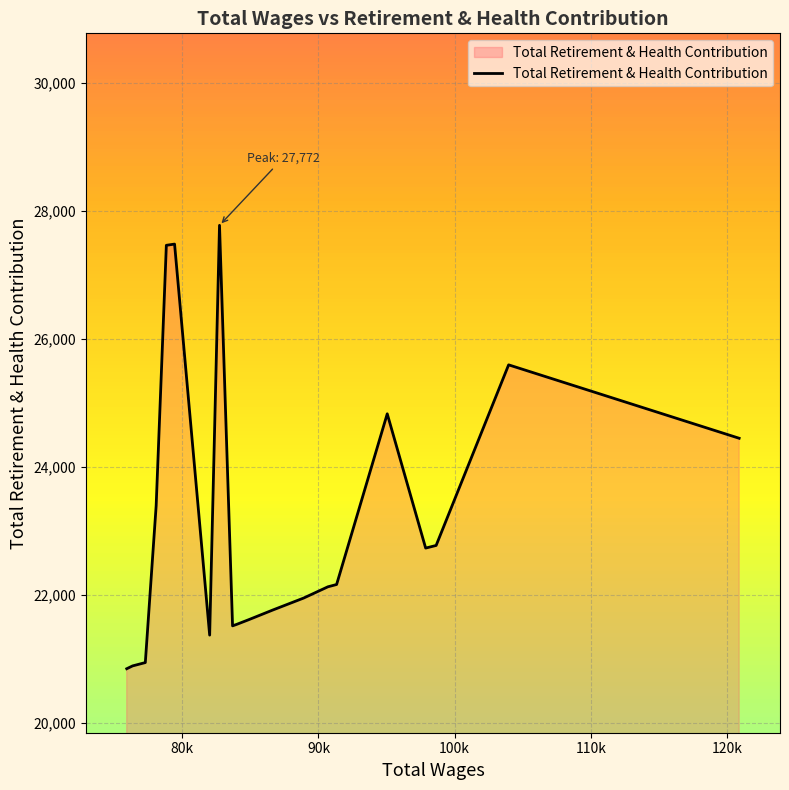

What is the difference between the maximum and minimum values?

6928